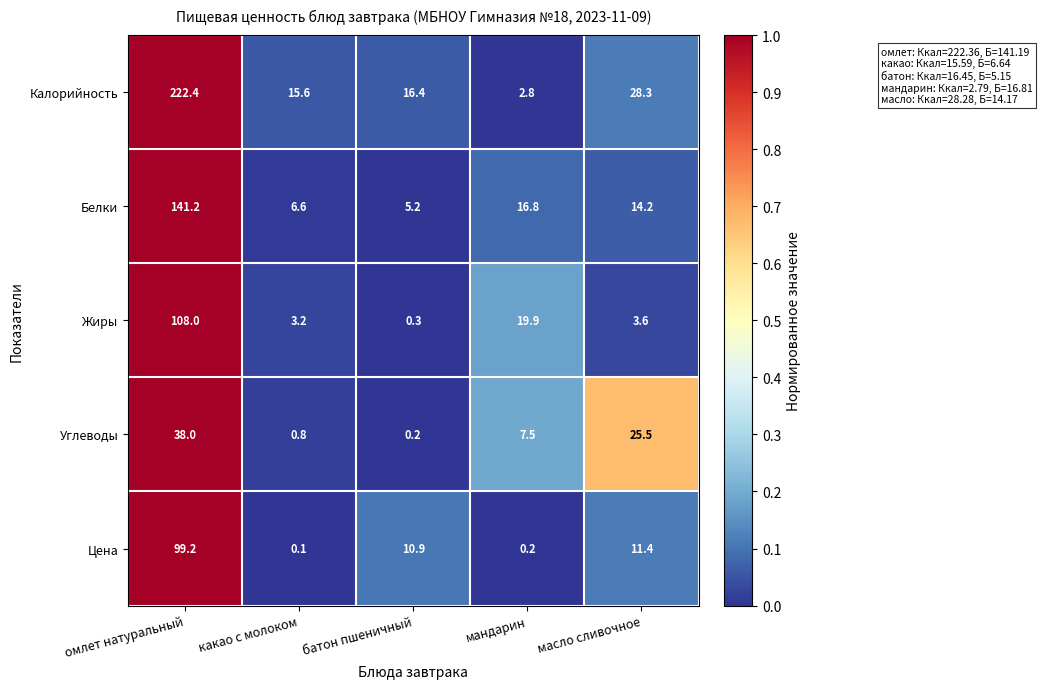

List the series in order of their peak value, highest first.

Калорийность, Белки, Жиры, Цена, Углеводы